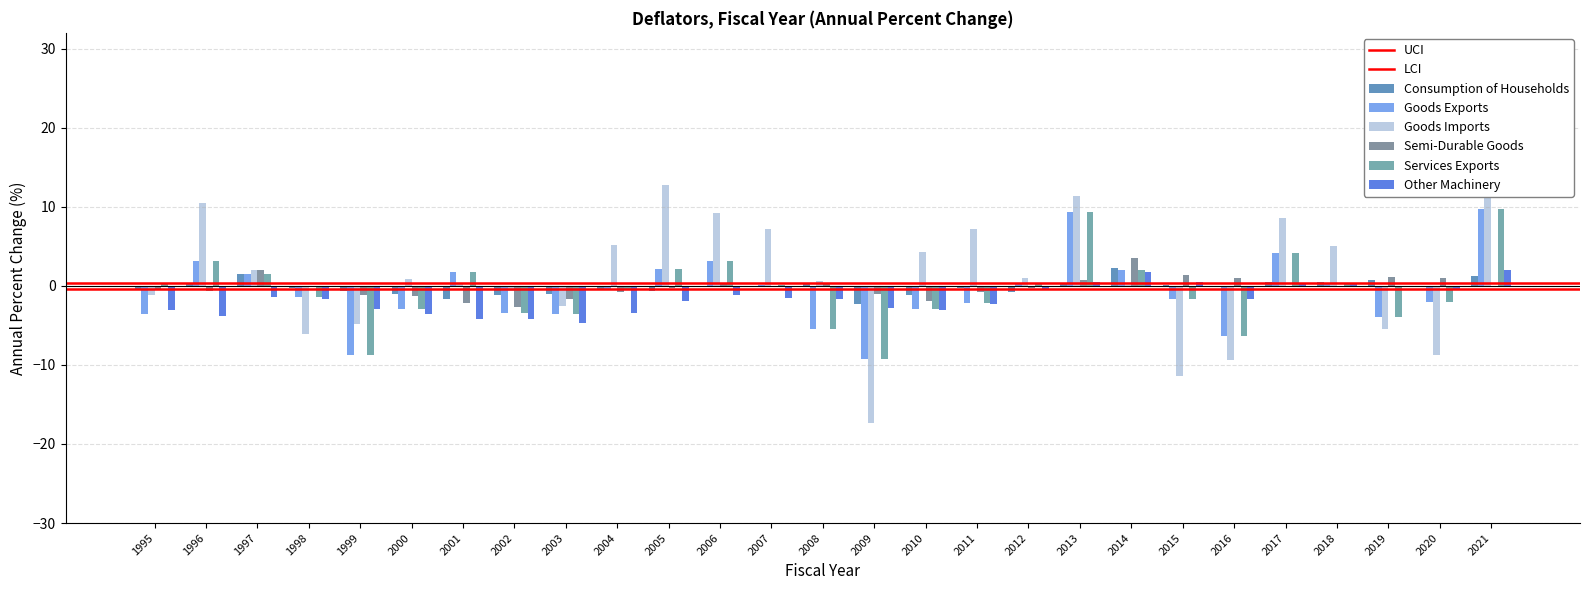

What is the smallest value displayed?

-17.3